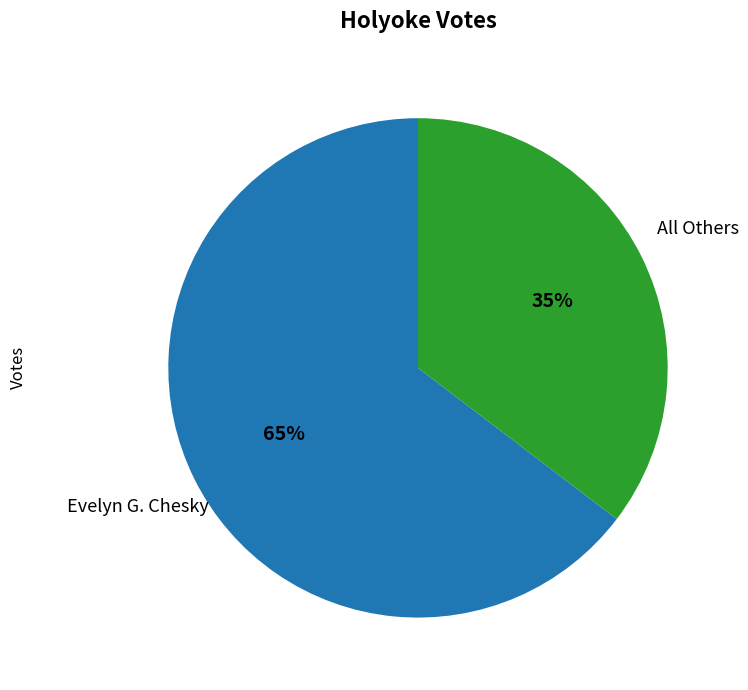

Is there any slice that represents more than half of the pie?

Yes